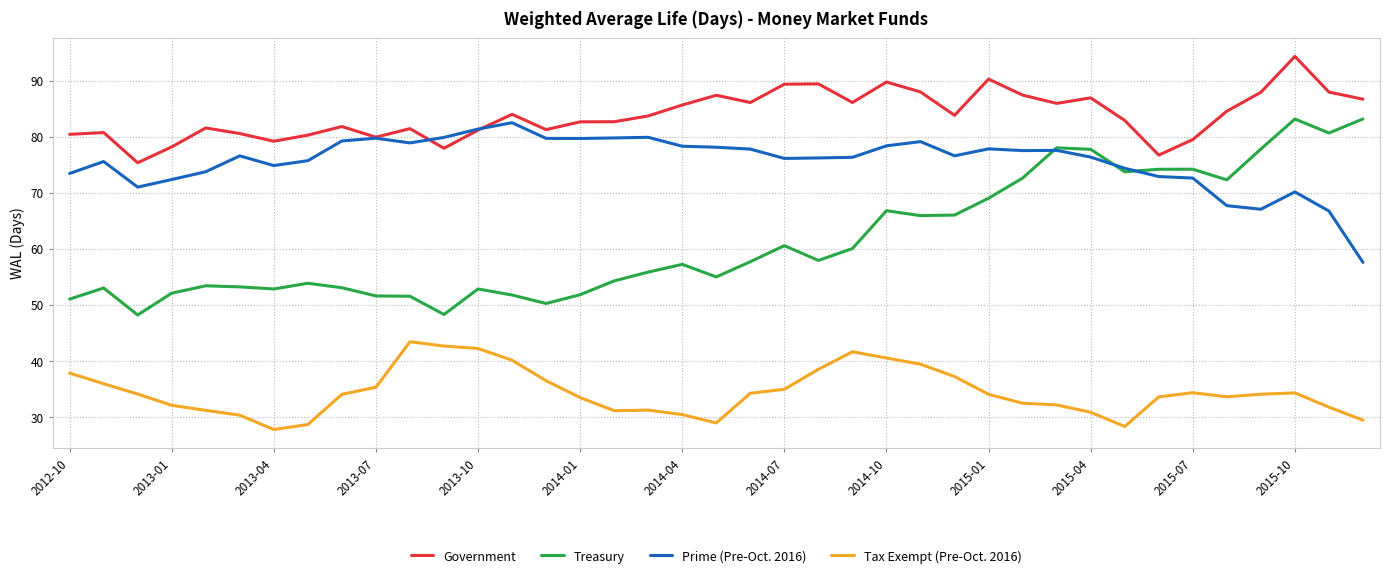

What is the average value of the Tax Exempt (Pre-Oct. 2016) series?

34.4